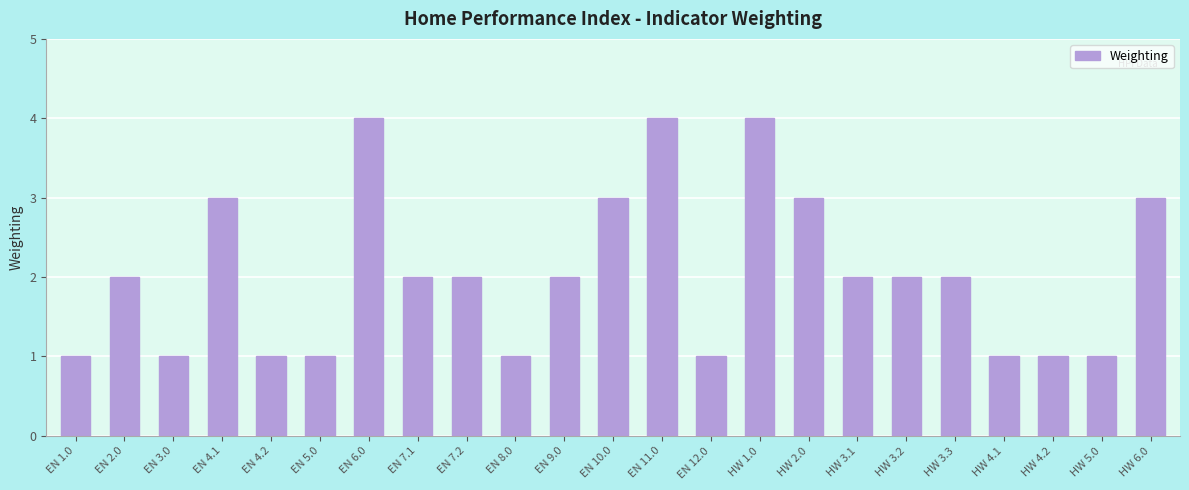

Reading left to right, transcribe all the data shown in this chart.

EN 1.0=1	EN 2.0=2	EN 3.0=1	EN 4.1=3	EN 4.2=1	EN 5.0=1	EN 6.0=4	EN 7.1=2	EN 7.2=2	EN 8.0=1	EN 9.0=2	EN 10.0=3	EN 11.0=4	EN 12.0=1	HW 1.0=4	HW 2.0=3	HW 3.1=2	HW 3.2=2	HW 3.3=2	HW 4.1=1	HW 4.2=1	HW 5.0=1	HW 6.0=3